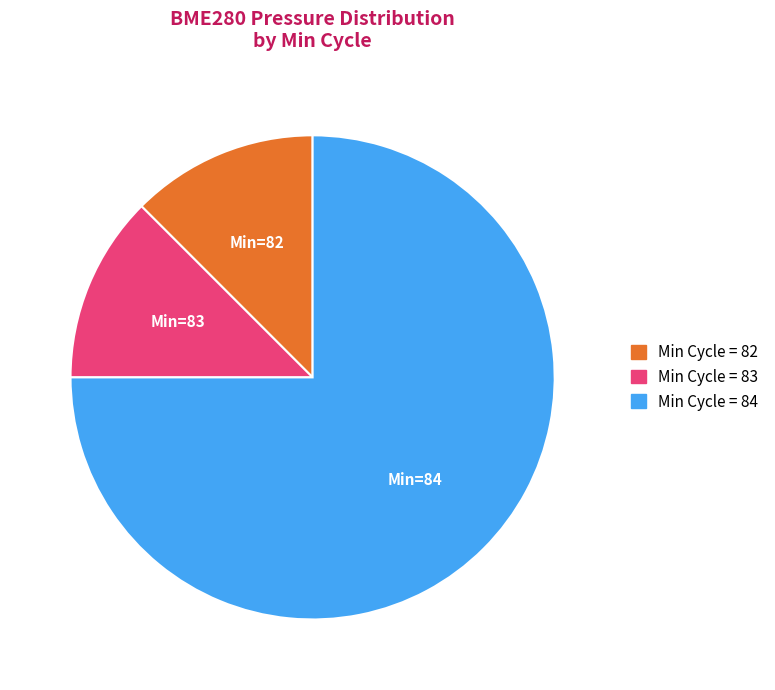

Is there a majority slice in this chart?

Yes